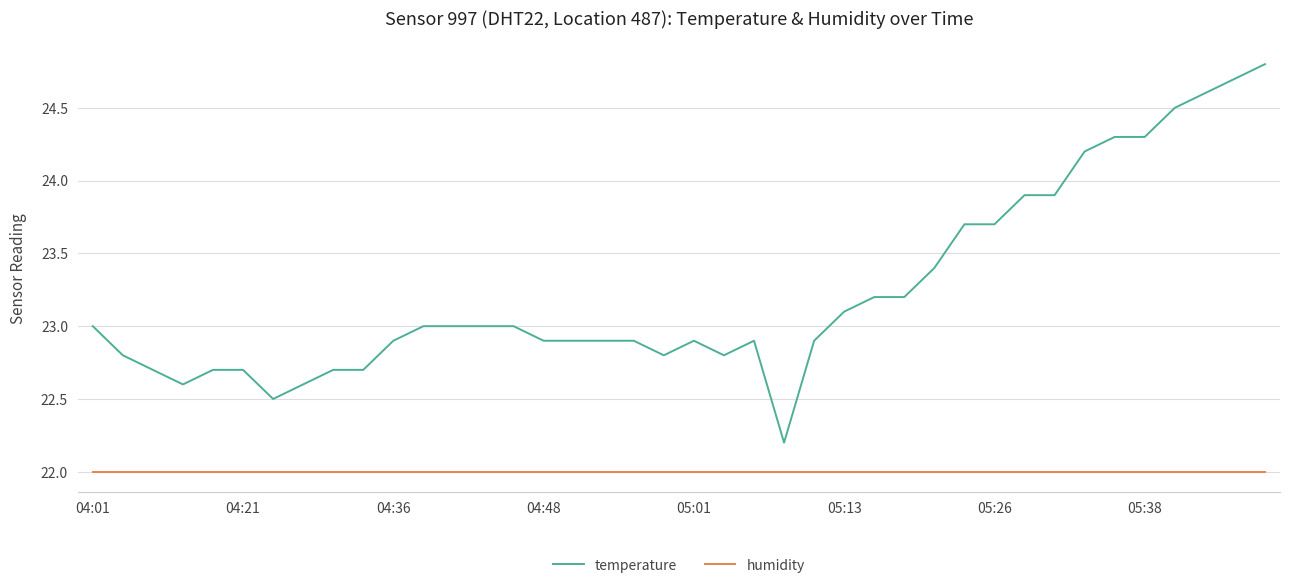

Which series has the widest spread of values?

temperature